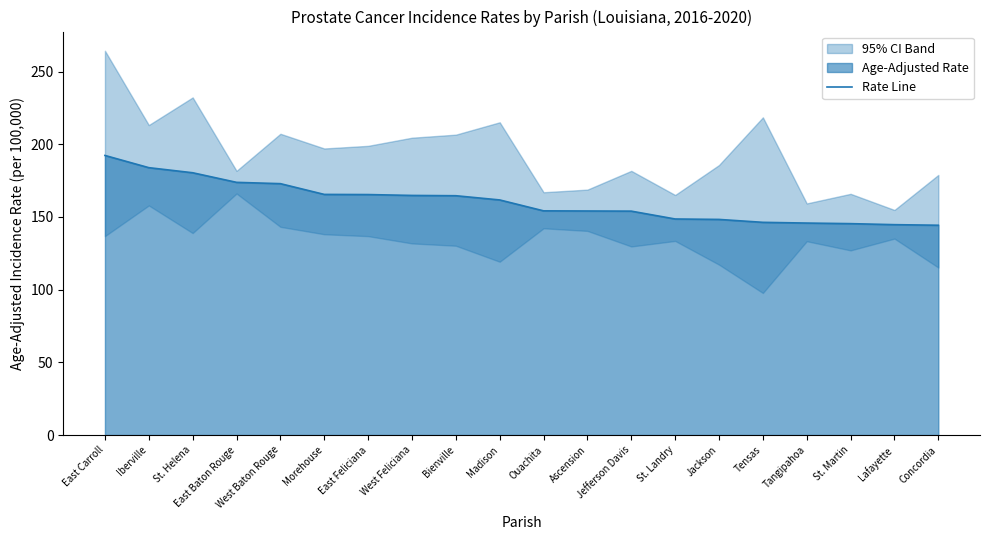

What is the difference between the second highest and minimum values?

39.6